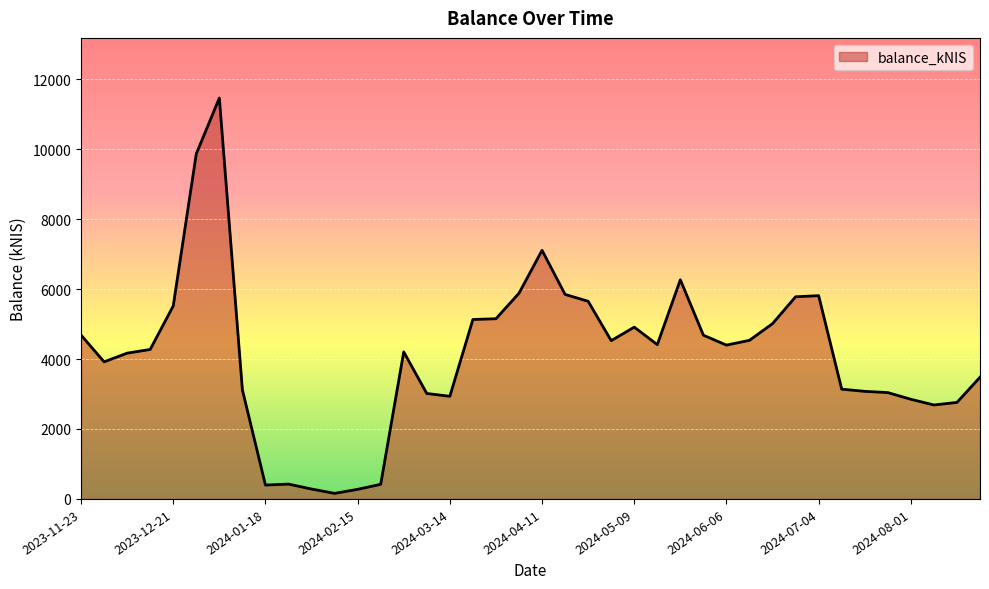

What is the greatest value displayed?

11462.3